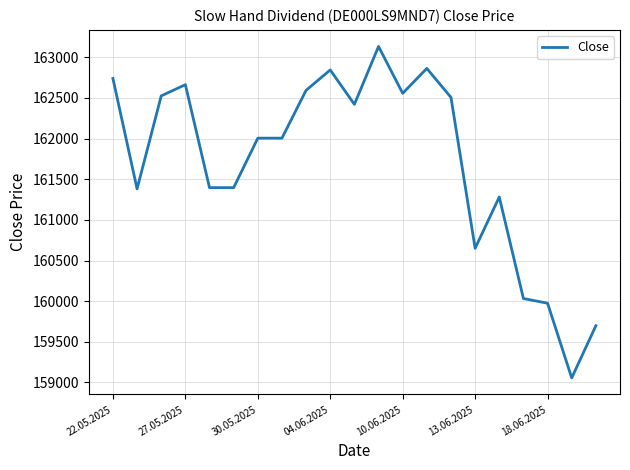

What is the greatest value displayed?

163134